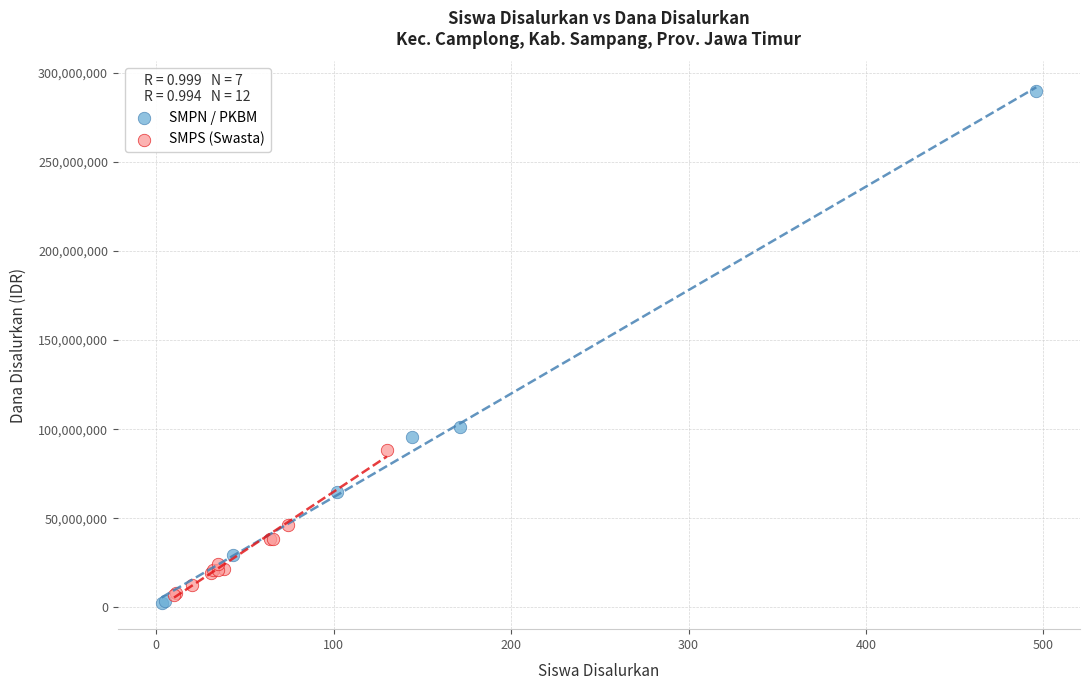

Which series reaches the maximum Y coordinate?

SMPN / PKBM